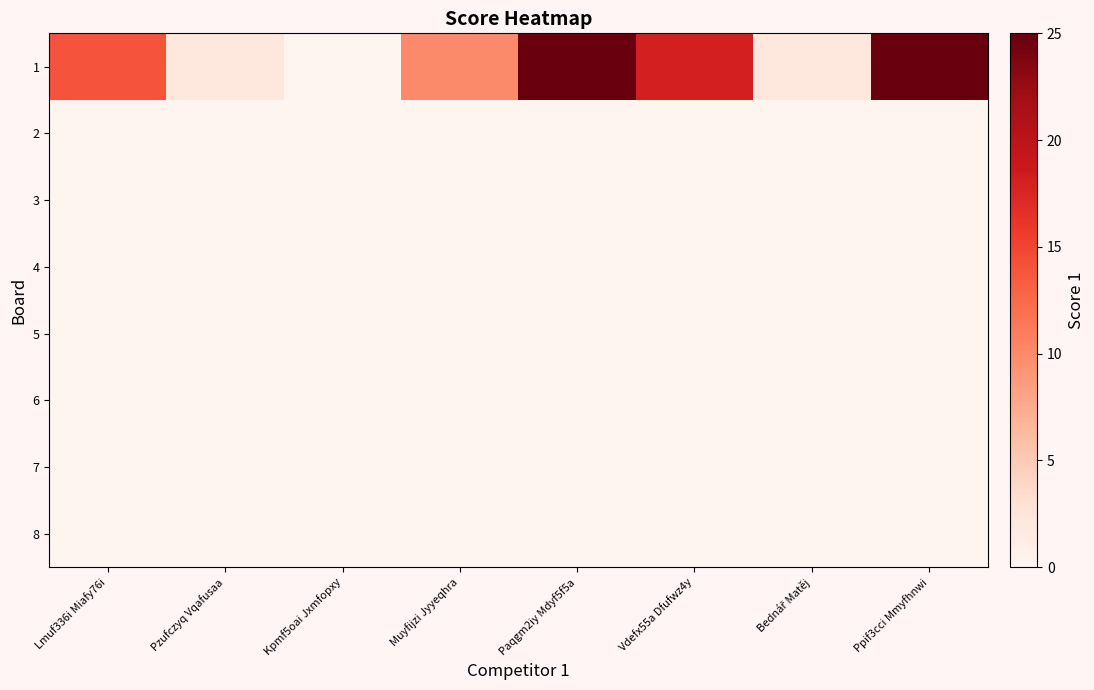

What is the total value across all series at Muyfijzi Jyyeqhra?

10